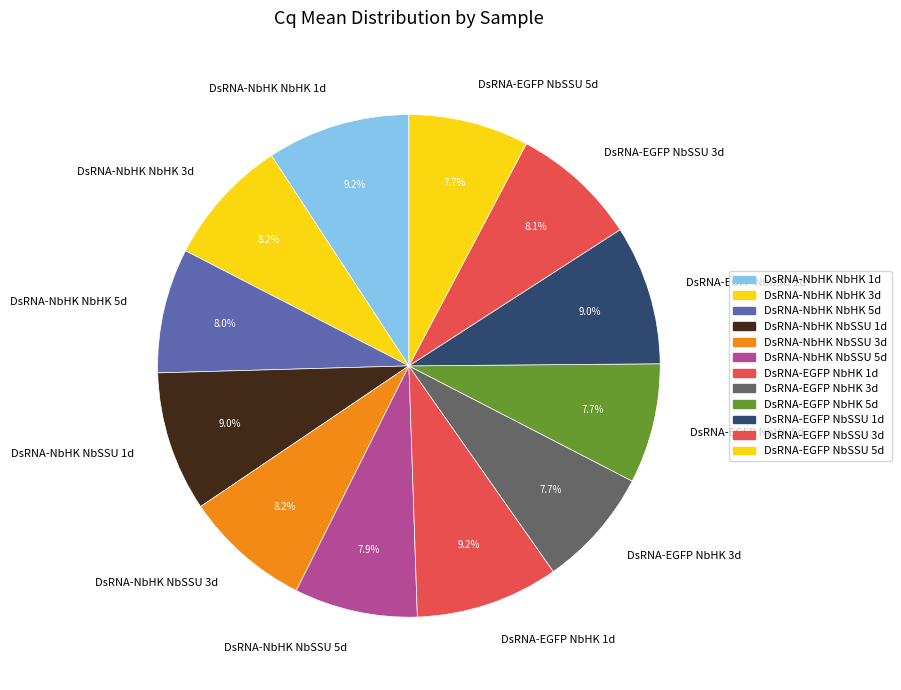

To the nearest percent, what is the combined percentage of DsRNA-EGFP NbHK 1d and DsRNA-EGFP NbHK 3d?

17%